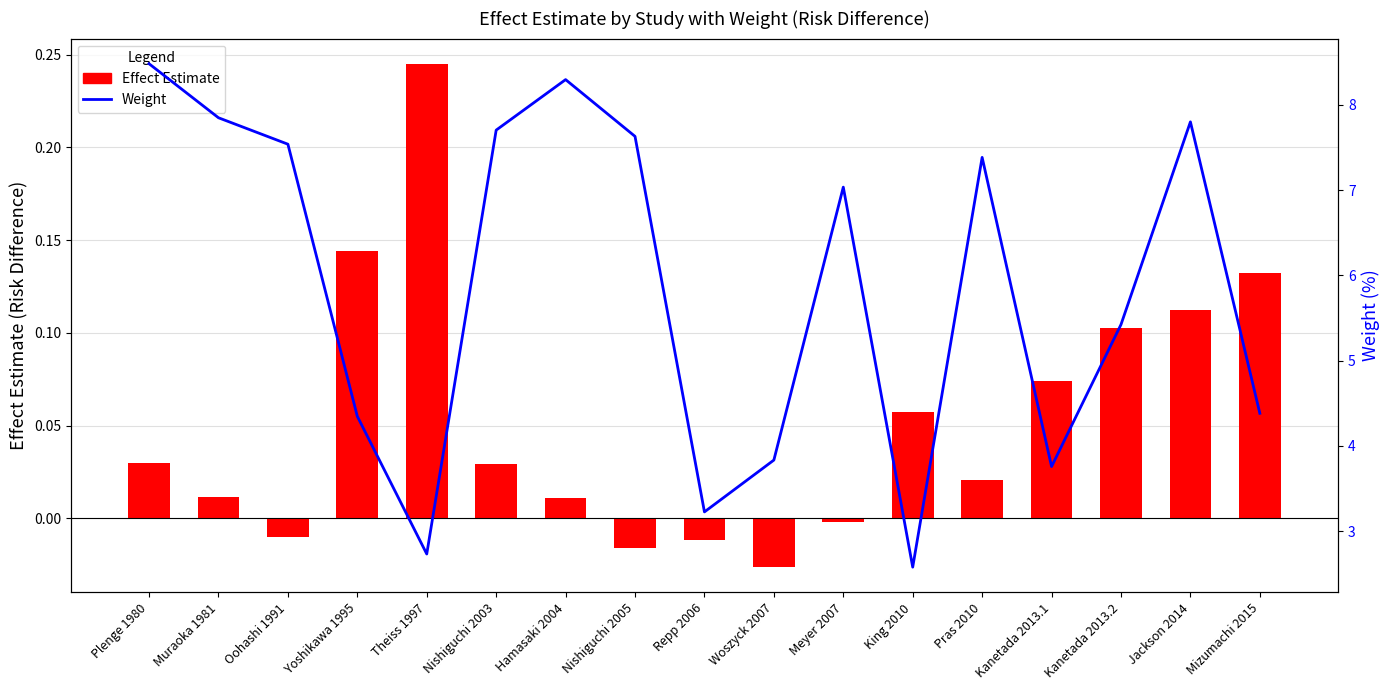

Reading left to right, what are all the values shown in this chart?

Effect Estimate: Plenge 1980=0.0	Muraoka 1981=0.0	Oohashi 1991=-0.0	Yoshikawa 1995=0.1	Theiss 1997=0.2	Nishiguchi 2003=0.0	Hamasaki 2004=0.0	Nishiguchi 2005=-0.0	Repp 2006=-0.0	Woszyck 2007=-0.0	Meyer 2007=-0.0	King 2010=0.1	Pras 2010=0.0	Kanetada 2013.1=0.1	Kanetada 2013.2=0.1	Jackson 2014=0.1	Mizumachi 2015=0.1
Weight: Plenge 1980=8.5	Muraoka 1981=7.8	Oohashi 1991=7.5	Yoshikawa 1995=4.3	Theiss 1997=2.7	Nishiguchi 2003=7.7	Hamasaki 2004=8.3	Nishiguchi 2005=7.6	Repp 2006=3.2	Woszyck 2007=3.8	Meyer 2007=7.0	King 2010=2.6	Pras 2010=7.4	Kanetada 2013.1=3.8	Kanetada 2013.2=5.4	Jackson 2014=7.8	Mizumachi 2015=4.4